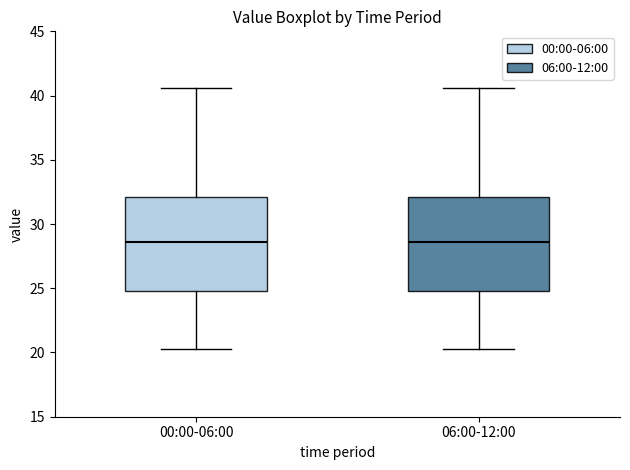

Reading left to right, read every box against the y-axis: the position of its median line, the range the box covers, and the ends of its whiskers. The values are not printed on the chart, so give them approximately, as read against the axis.

00:00-06:00: median 28.5, box 25.0 to 32.0, whiskers 20.5 to 40.5
06:00-12:00: median 28.5, box 25.0 to 32.0, whiskers 20.5 to 40.5